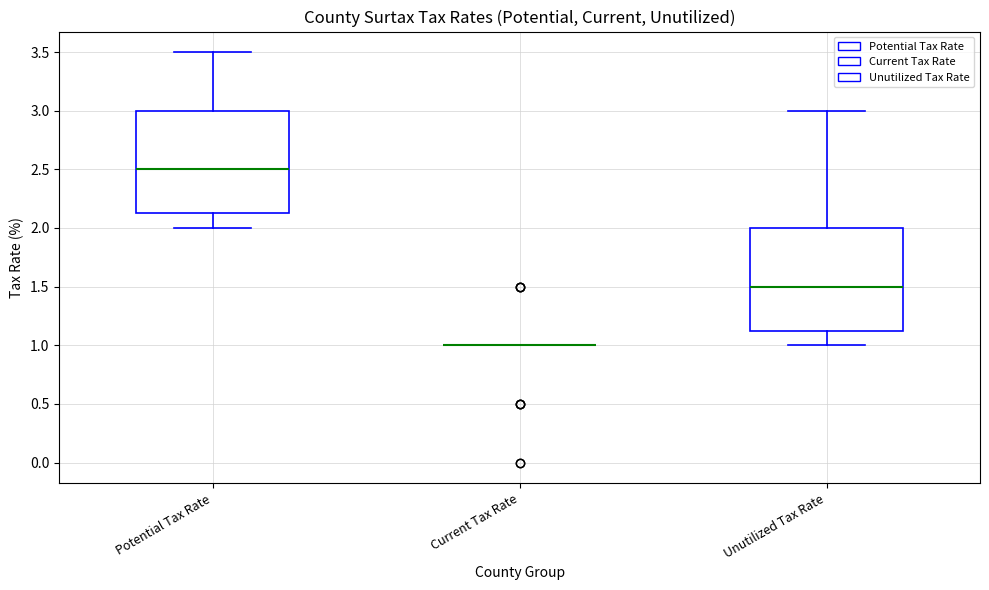

Reading left to right, transcribe this box plot: for each box, give where its median line is, the range the box spans, and where its two whiskers end, as read against the y-axis. The values are not printed on the chart, so give them approximately, as read against the axis.

Potential Tax Rate: median 2.50, box 2.15 to 3.00, whiskers 2.00 to 3.50
Current Tax Rate: box collapsed to a line at 1.00, whiskers 1.00 to 1.00
Unutilized Tax Rate: median 1.50, box 1.15 to 2.00, whiskers 1.00 to 3.00